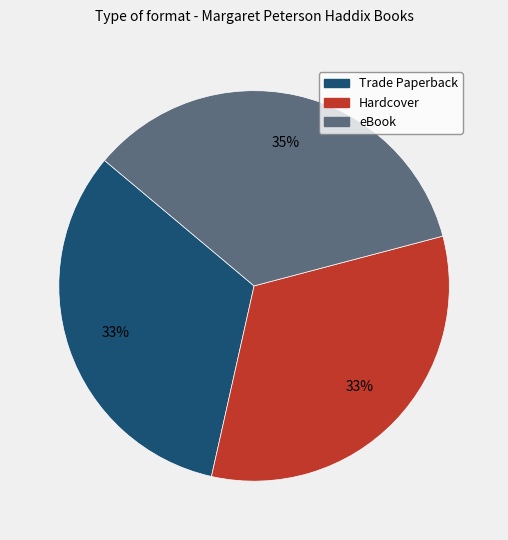

Is the sum of Hardcover and Trade Paperback greater than half?

Yes